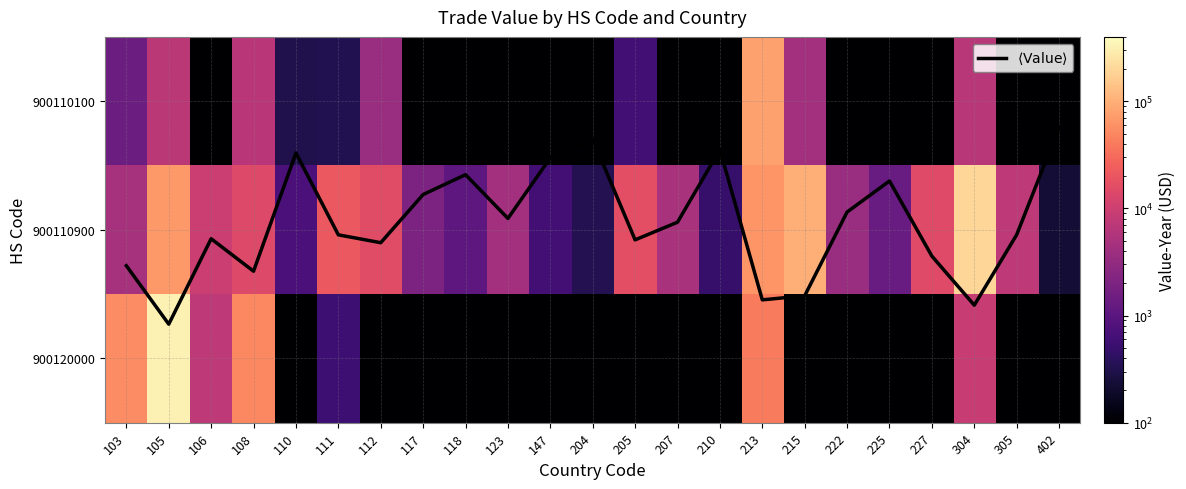

Is the value of $\langle \mathrm{Value} \rangle$ at 105 greater than the value of 900110100 at 118?

Yes